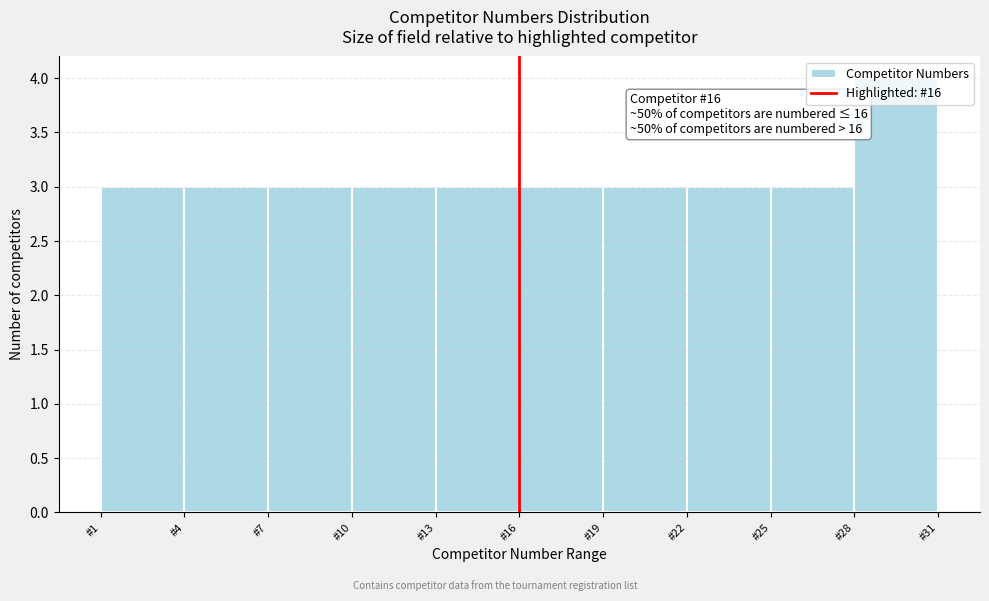

Over which range of the x-axis is the bar tallest?

28 to 31